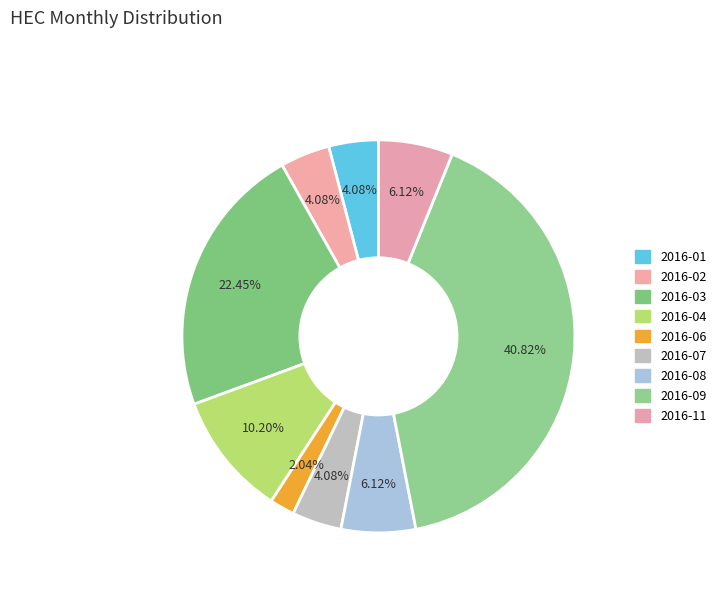

Count the number of slices in the pie.

9